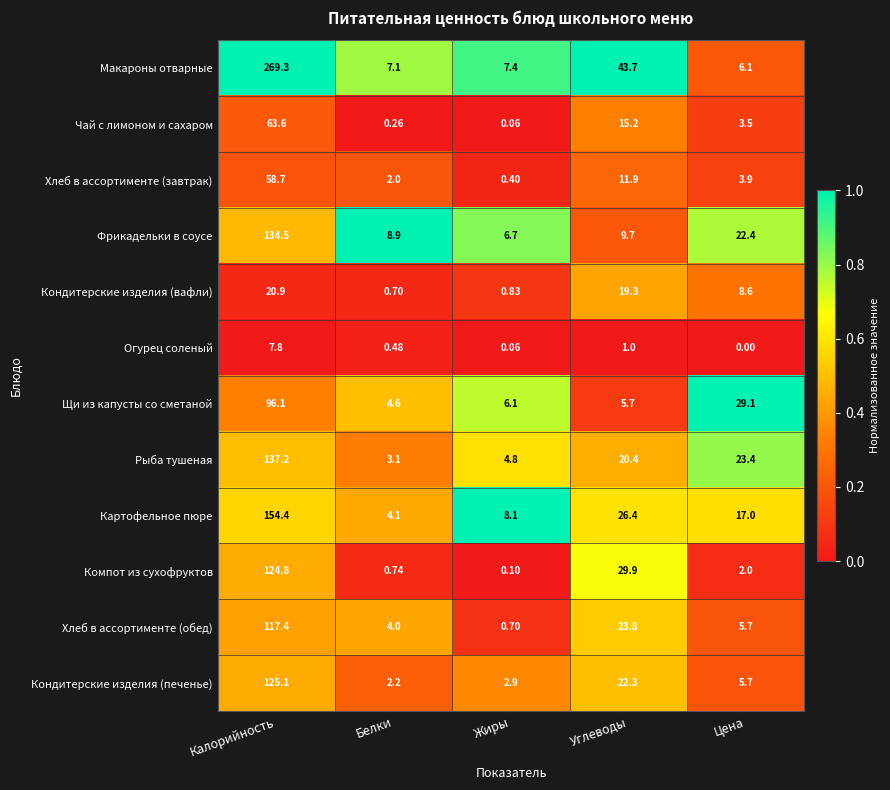

Which category has the lowest value across all series?

Цена